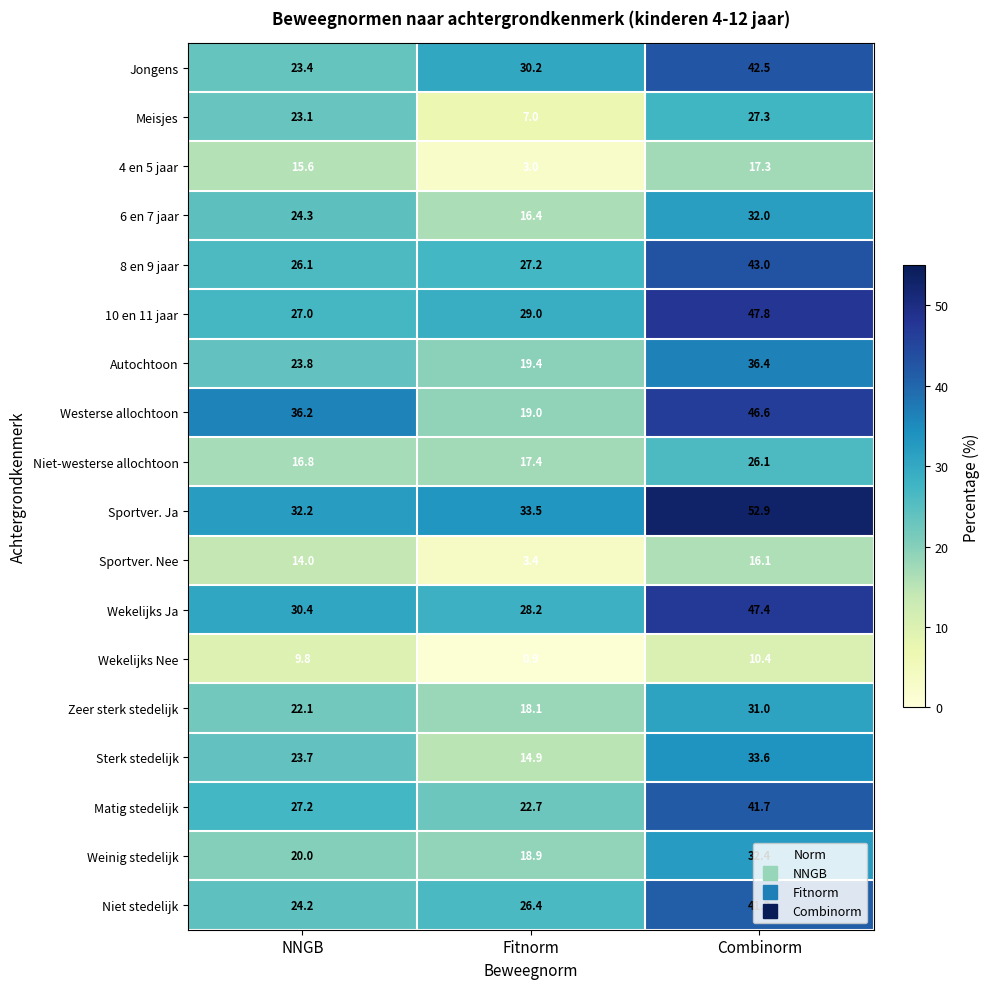

Is the value of 10 en 11 jaar at Combinorm greater than the value of Niet-westerse allochtoon at Combinorm?

Yes